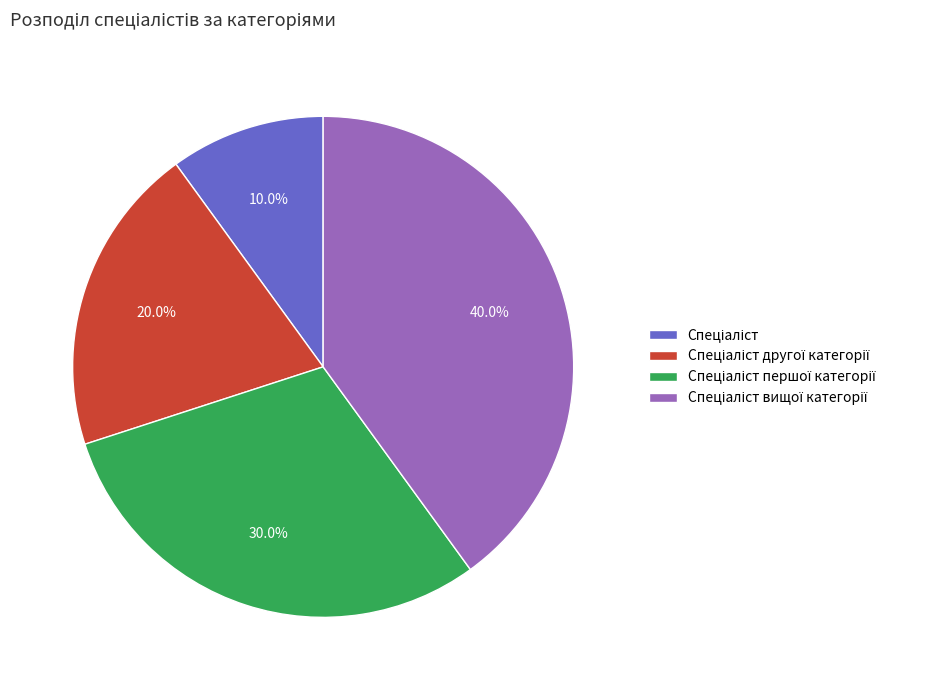

Is there a majority slice in this chart?

No